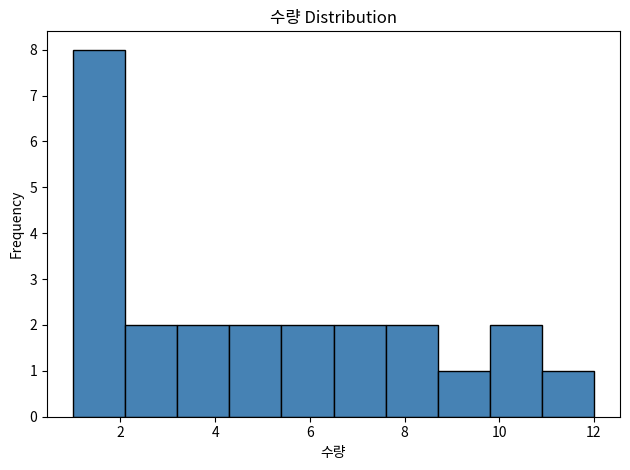

Reading left to right, list every bar in this chart as the range it spans on the x-axis followed by its height. Neither the bar edges nor the heights are printed on the chart, so give them approximately, as read against the axes.

1.0 to 2.1: 8
2.1 to 3.2: 2
3.2 to 4.3: 2
4.3 to 5.4: 2
5.4 to 6.5: 2
6.5 to 7.6: 2
7.6 to 8.7: 2
8.7 to 9.8: 1
9.8 to 10.9: 2
10.9 to 12.0: 1